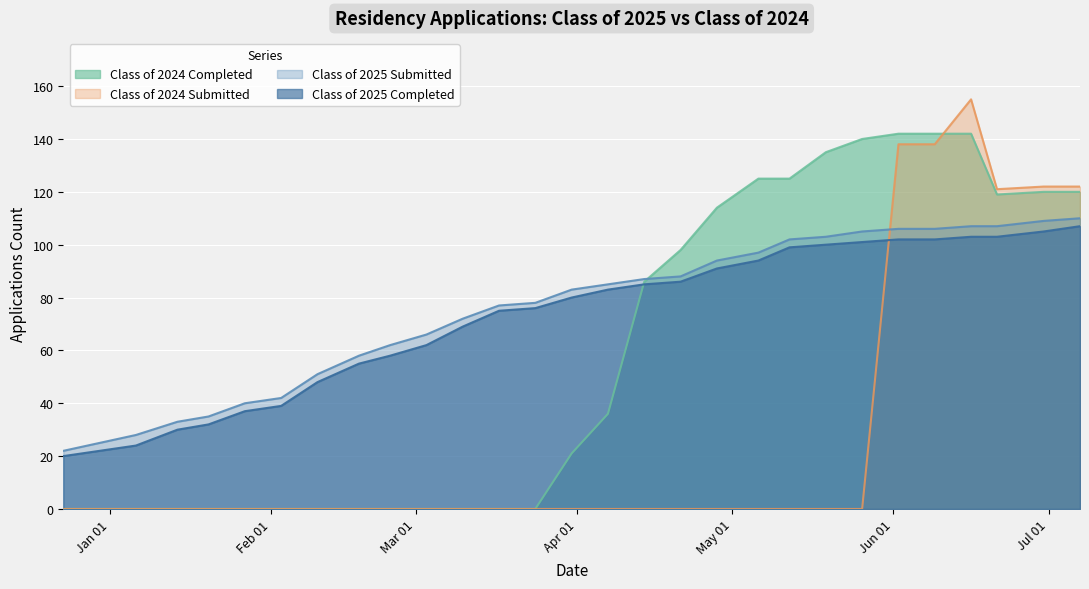

At which category is the sum across all series the highest?

06/16/2025